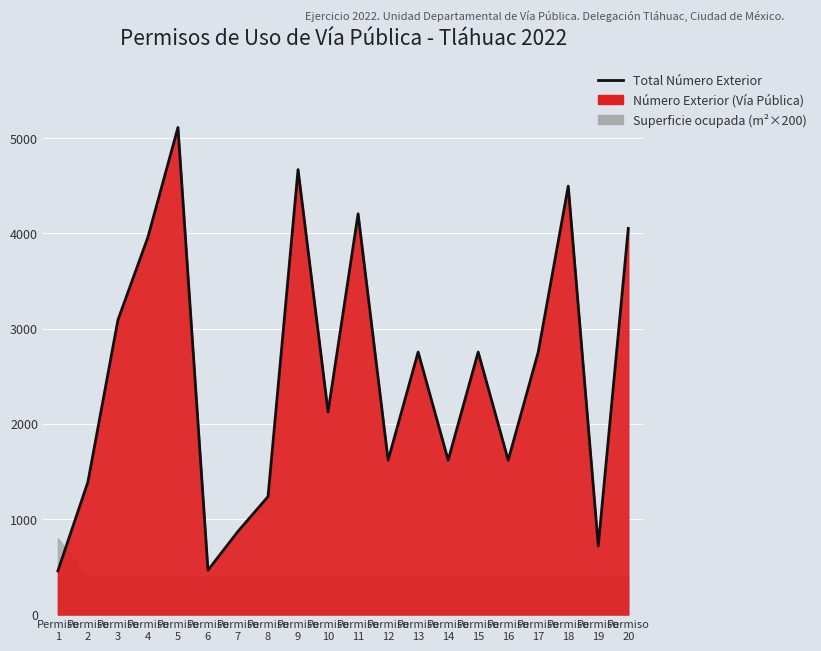

What is the greatest value displayed?

5111